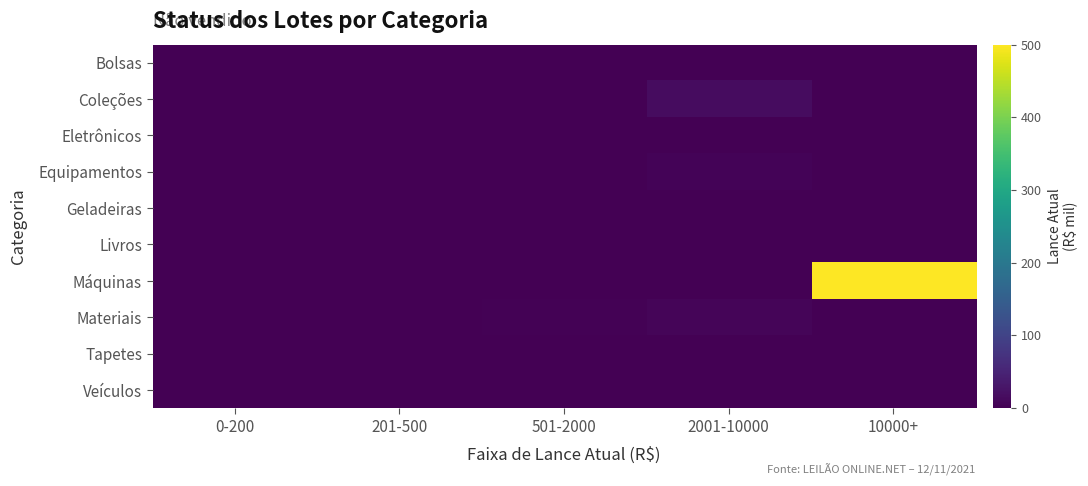

Which series has the widest spread of values?

Máquinas